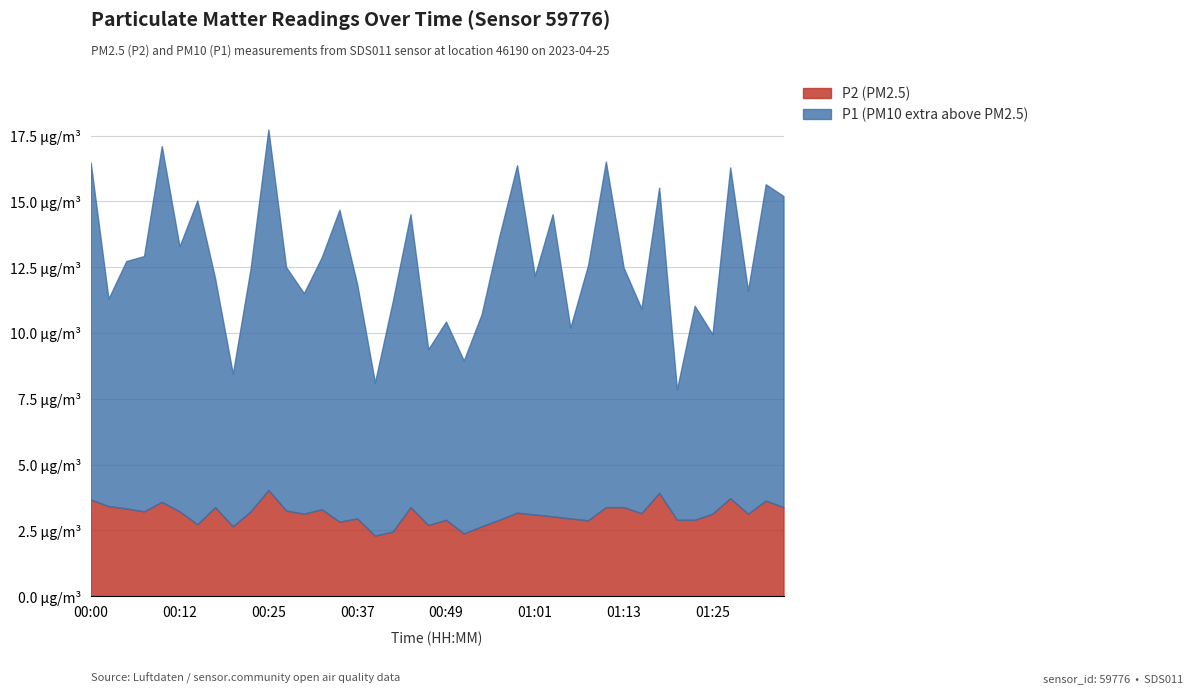

Which series has the largest range (max minus min)?

P1